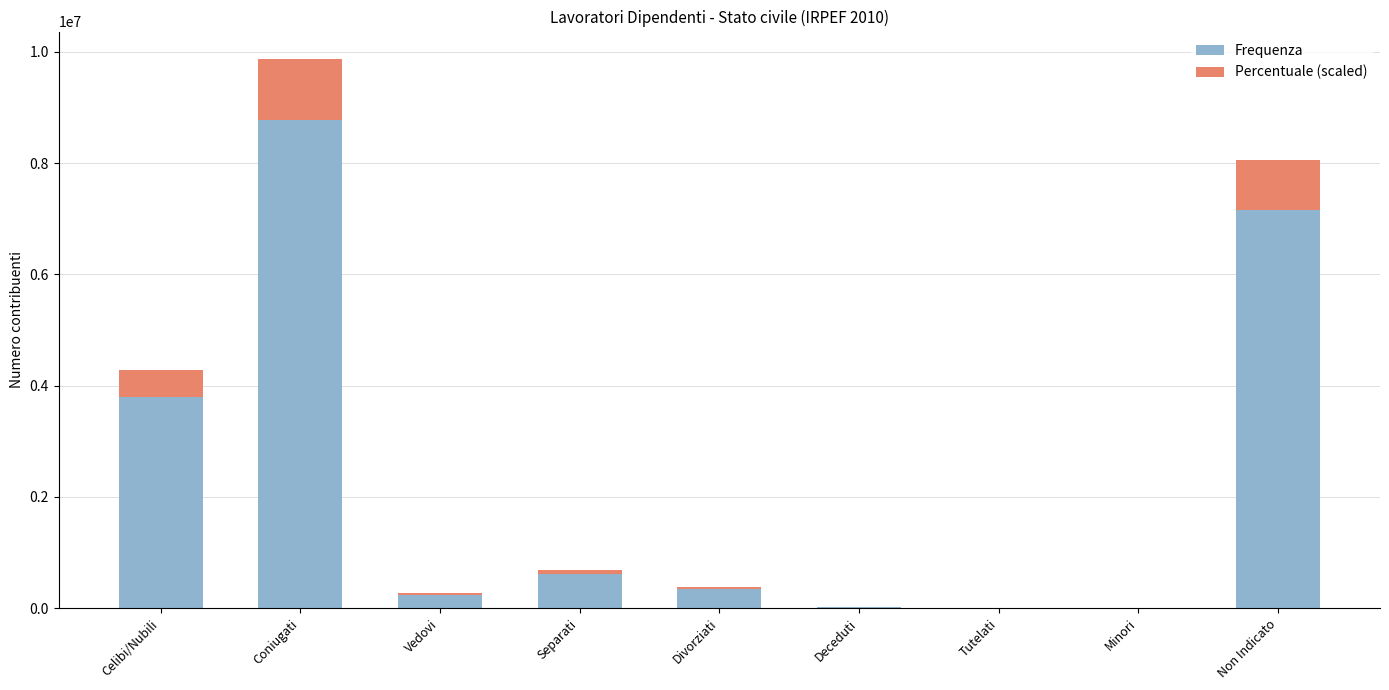

What is the highest value of the Frequenza series?

8770430.0